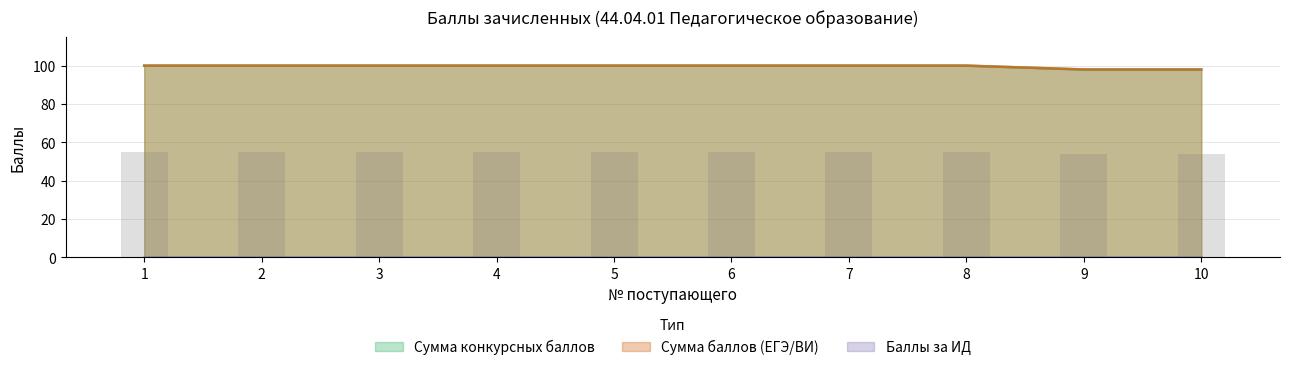

The Сумма конкурсных баллов series shows 143 at 3. True or false?

False